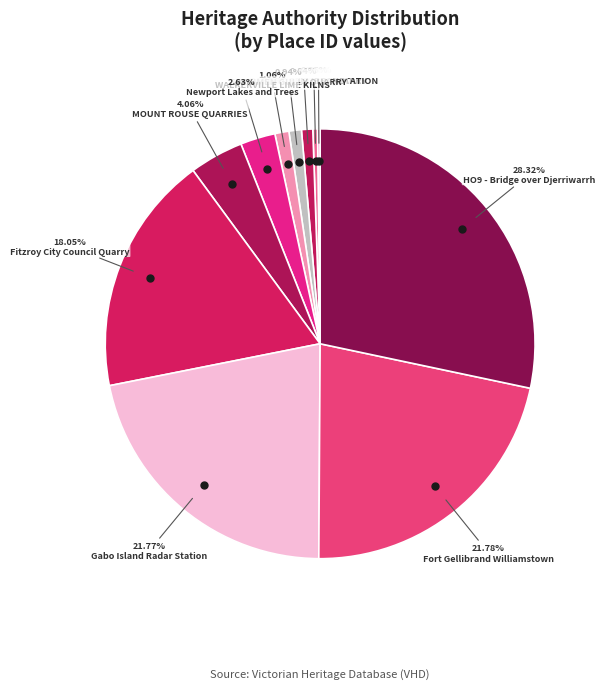

To the nearest percent, what is the average slice percentage?

9%